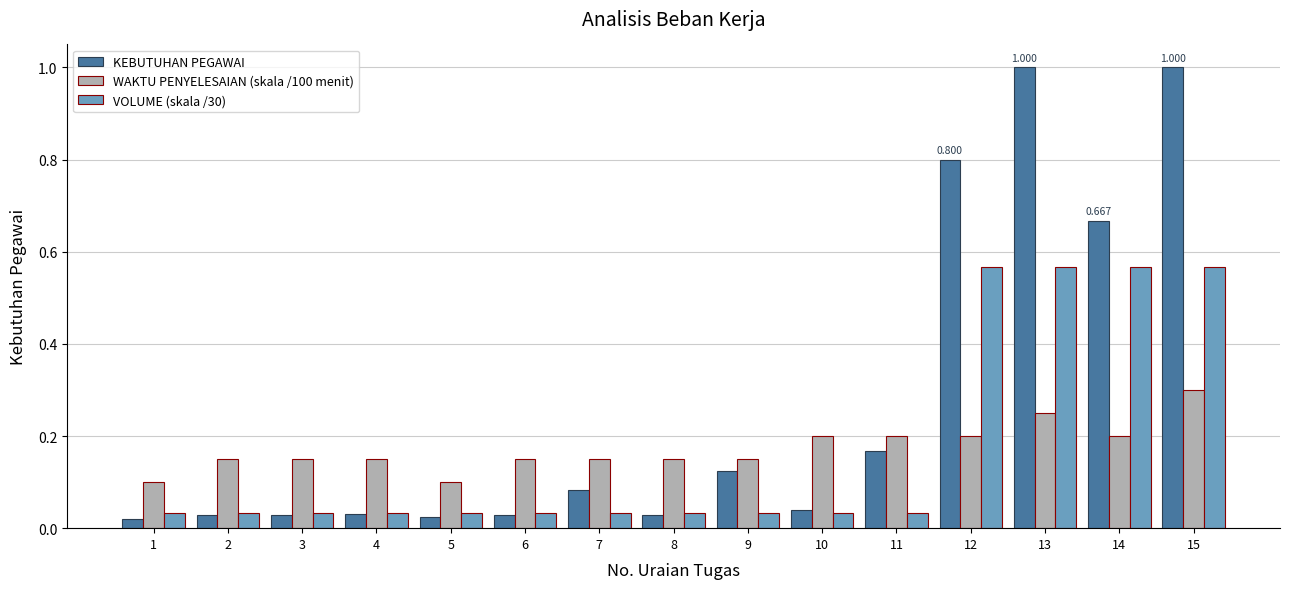

Which series has the largest total across all categories?

KEBUTUHAN PEGAWAI